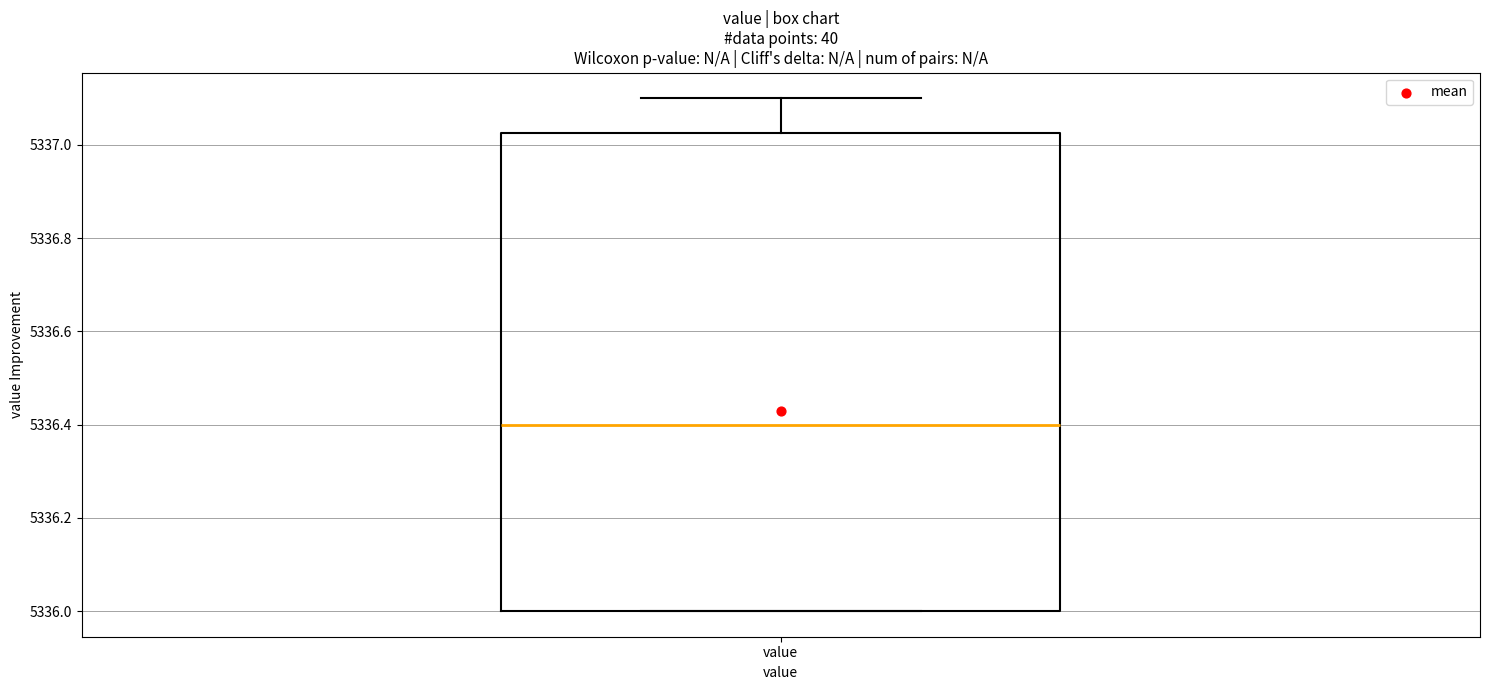

Read this box plot against the y-axis: the position of the median line, the range covered by the box, and the ends of both whiskers. The values are not printed on the chart, so give them approximately, as read against the axis.

median 5336.40, box 5336.00 to 5337.02, whiskers 5336.00 to 5337.10